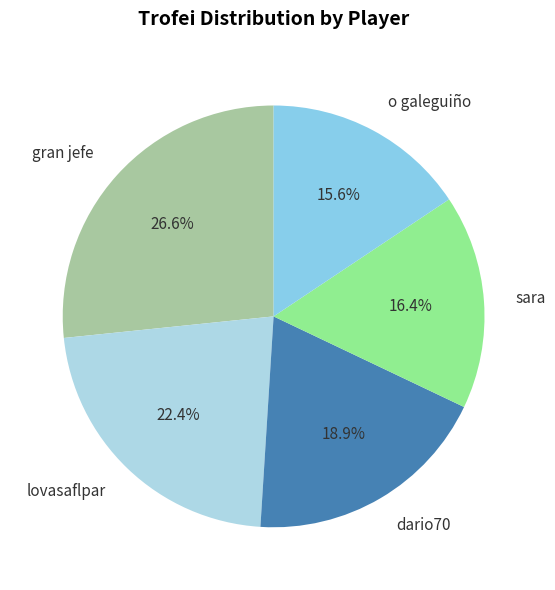

Is it true that sara is 11% of the pie?

False